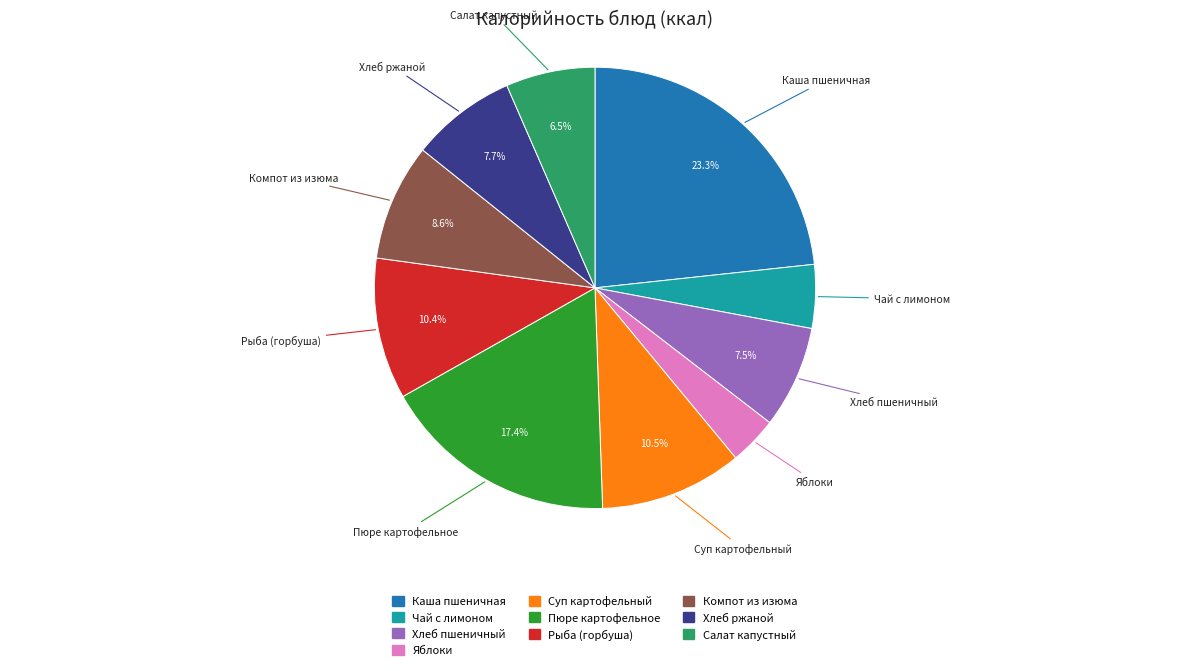

Count the number of slices in the pie.

10